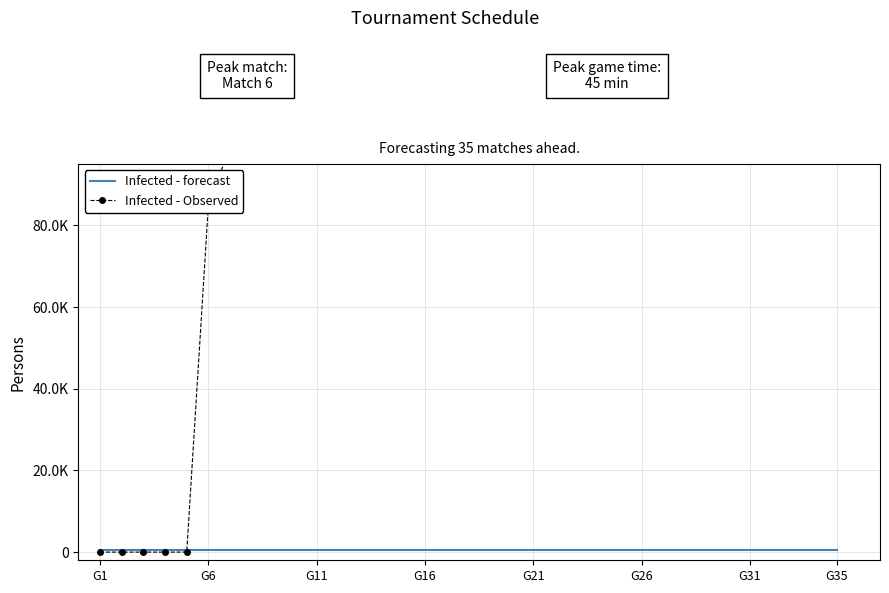

What is the total value across all series at G21?

500.0